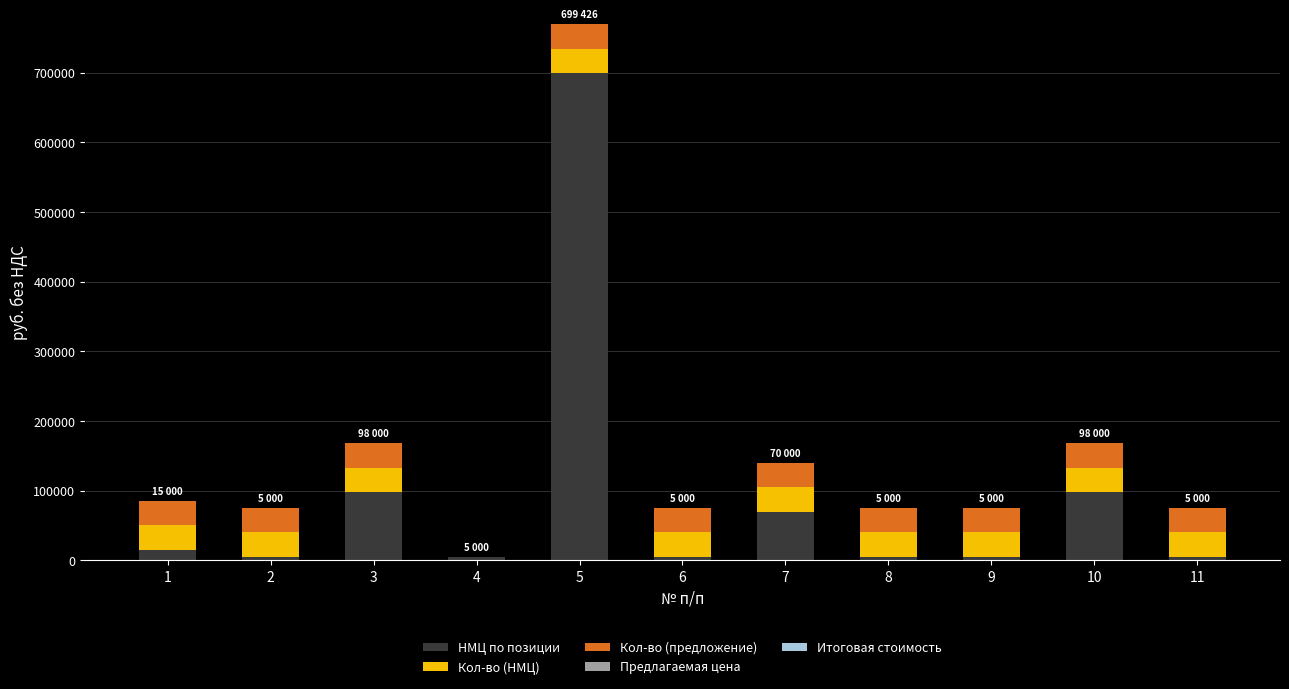

At which category is the sum across all series the highest?

5